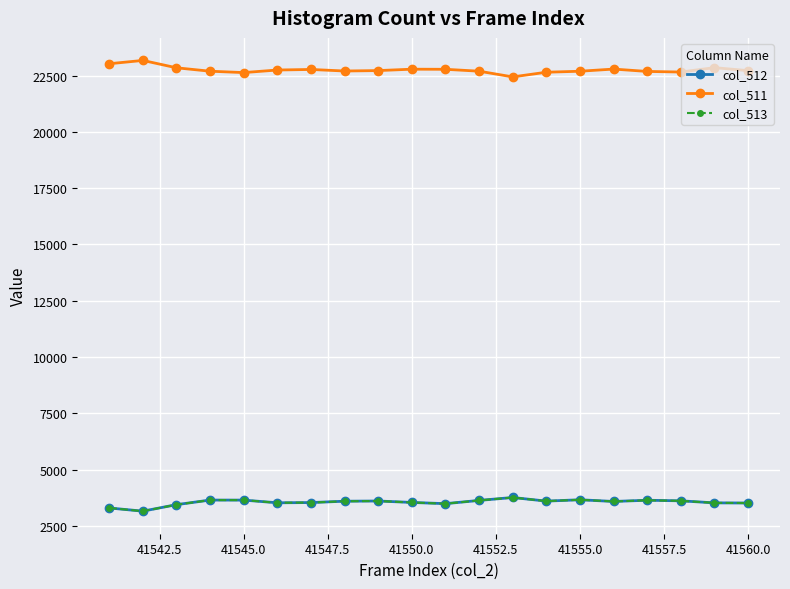

Which series has the largest total across all categories?

col_511